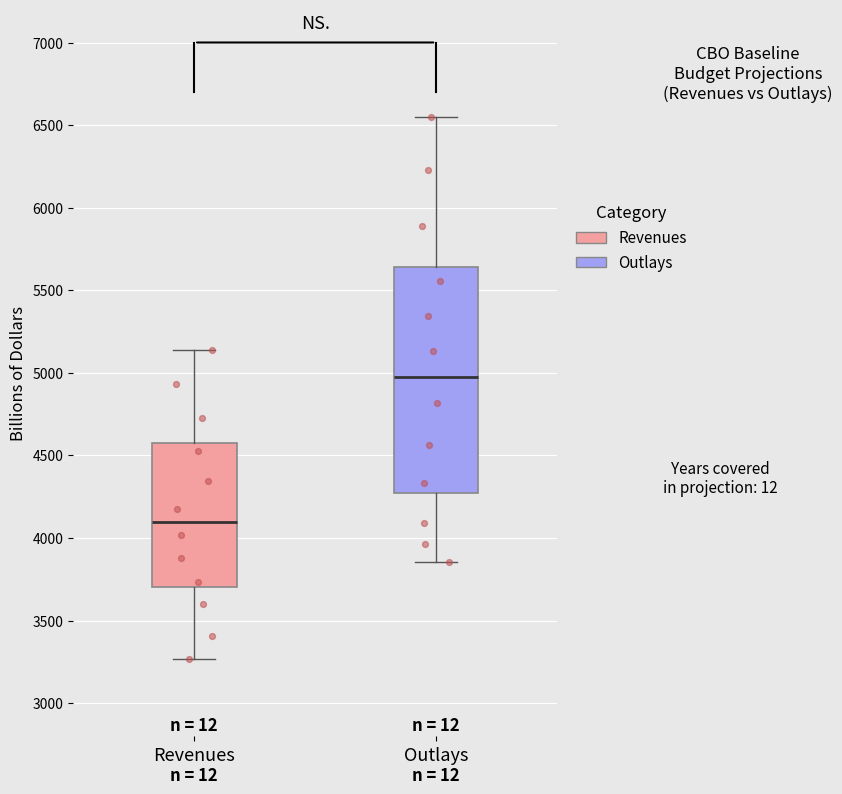

Reading left to right, transcribe this box plot: for each box, give where its median line is, the range the box spans, and where its two whiskers end, as read against the y-axis. The values are not printed on the chart, so give them approximately, as read against the axis.

Revenues: median 4100, box 3700 to 4600, whiskers 3250 to 5150
Outlays: median 5000, box 4250 to 5650, whiskers 3850 to 6550